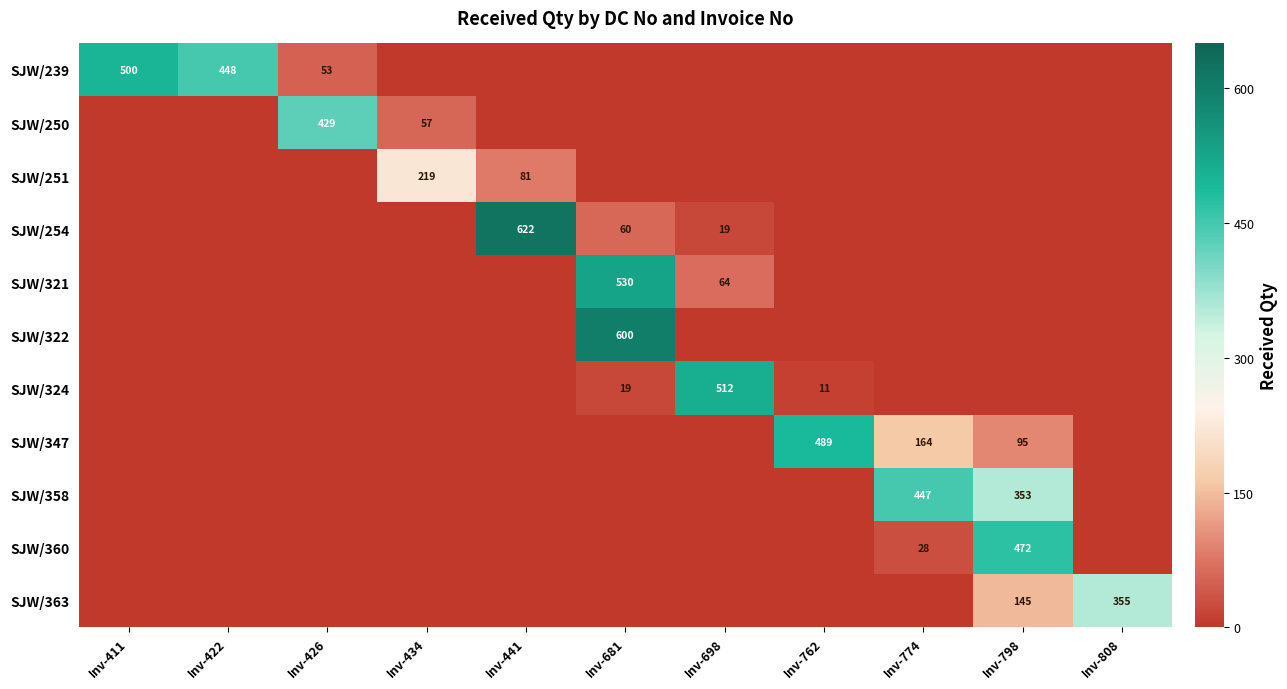

Between Inv-426 and Inv-422, which is larger?

Inv-422